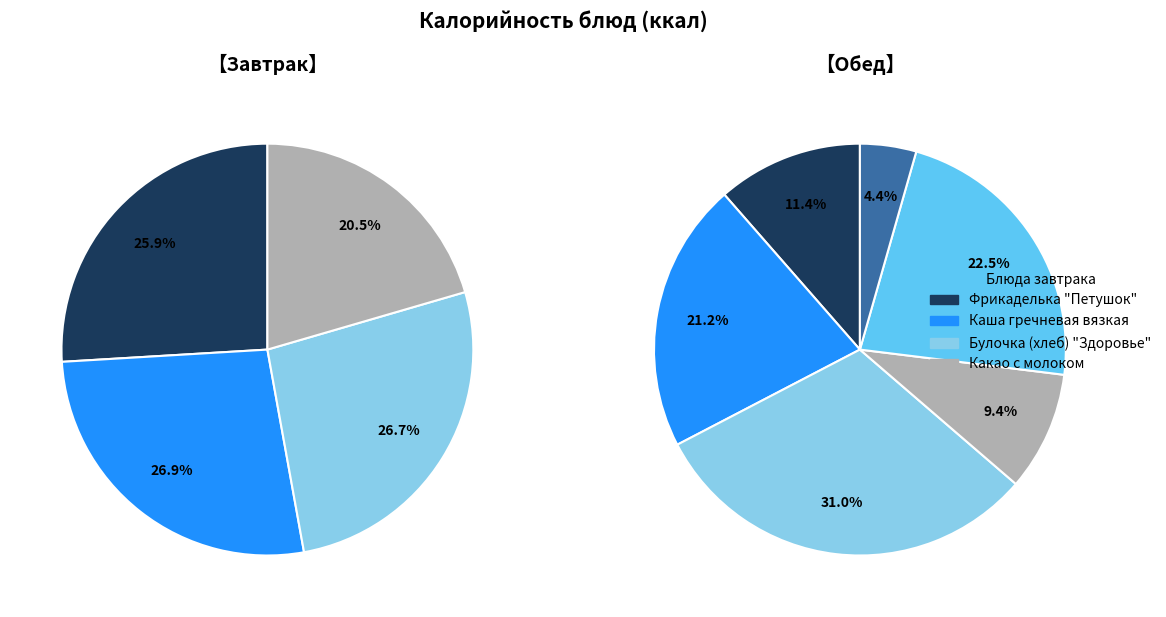

To the nearest percent, what is the average slice percentage?

25%